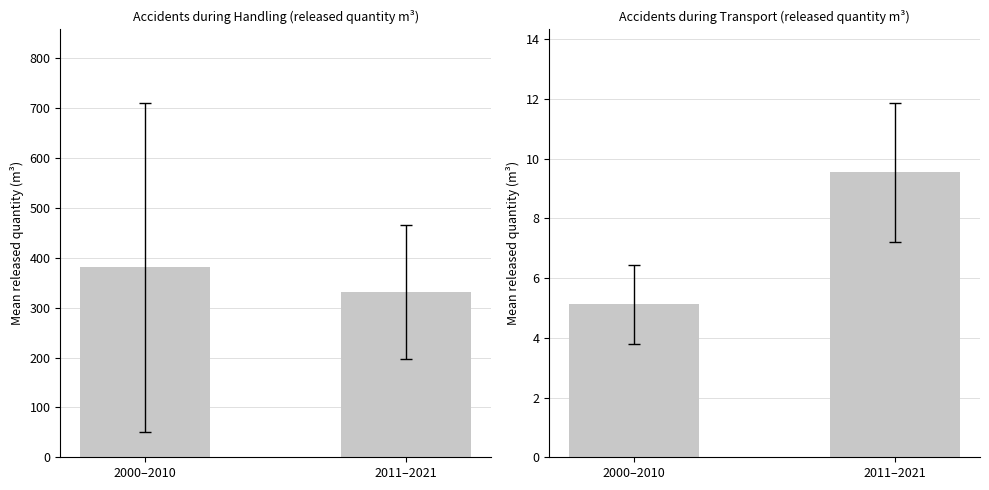

Rank the series by their maximum value, from highest to lowest.

Handling Accidents, Transport Accidents